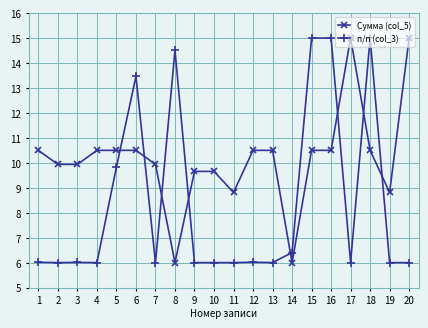

Is it true that п/п (col_3) equals 13.5 at 6?

True